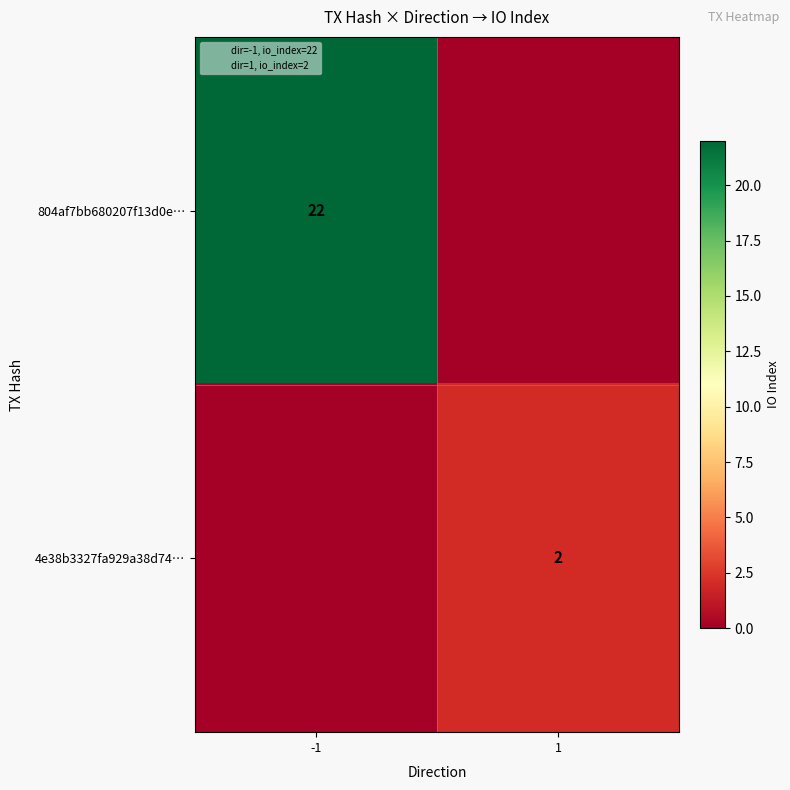

What is the sum of all 4e38b3327fa929a38d74… values?

2